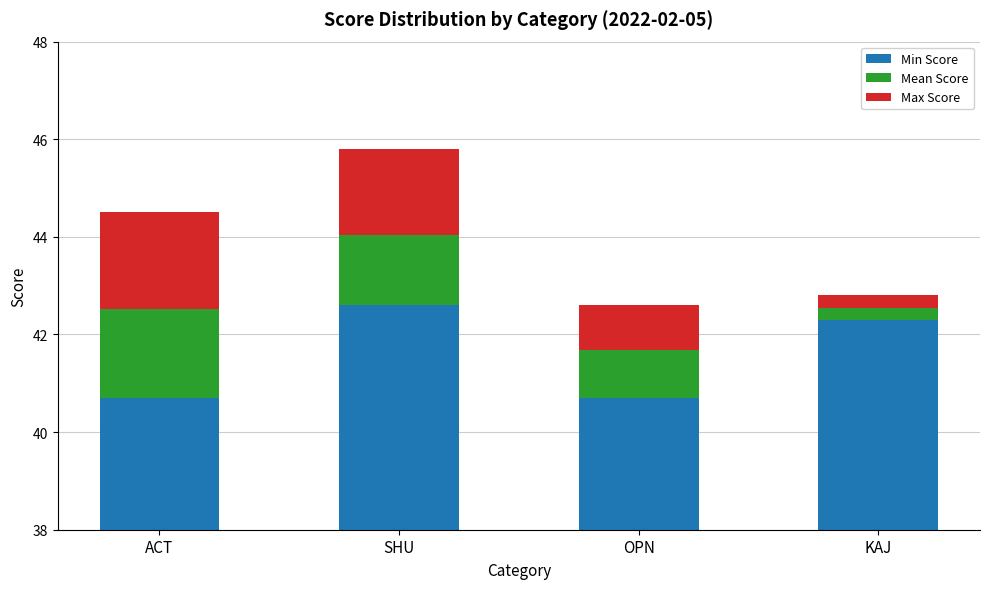

Reading left to right, extract all data points from this chart.

Min Score: 40.7	42.6	40.7	42.3
Mean Score: 1.8	1.4	1.0	0.2
Max Score: 2.0	1.8	0.9	0.2